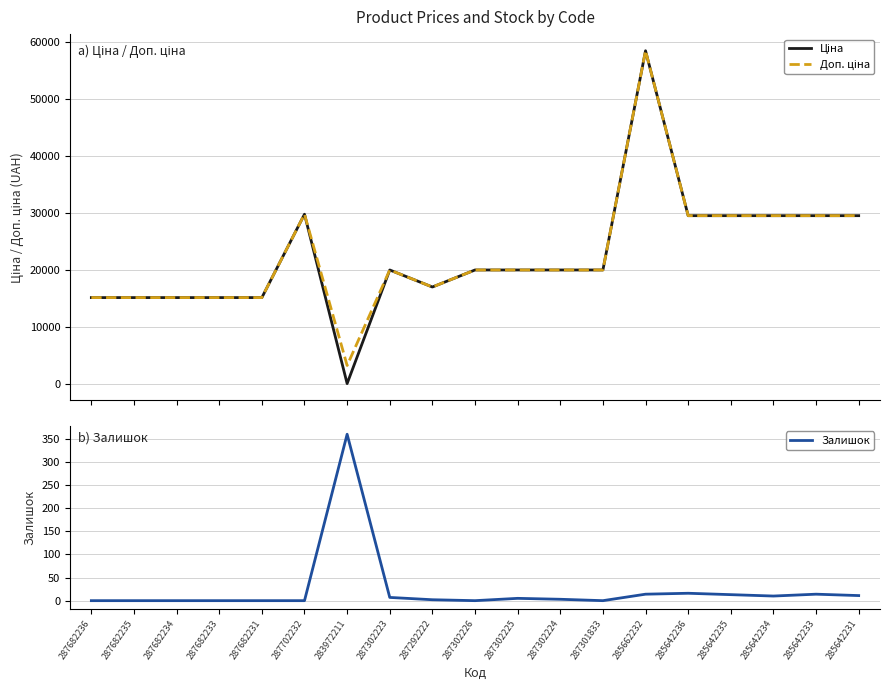

Where does the Доп. ціна series first go above 19964?

287702232